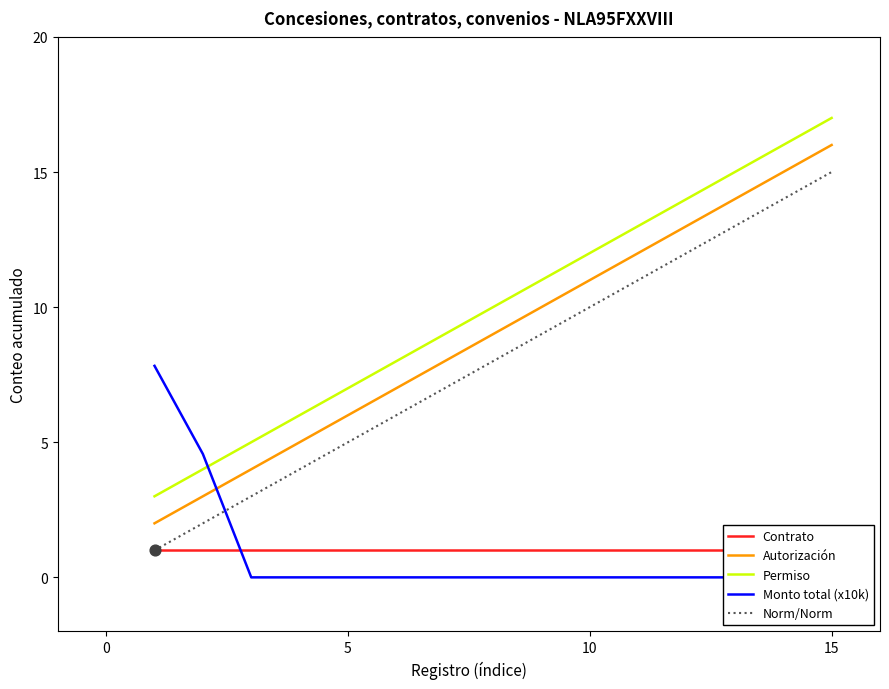

What are all the series names shown in the legend?

Contrato, Autorización, Permiso, Monto total (x10k), Norm/Norm